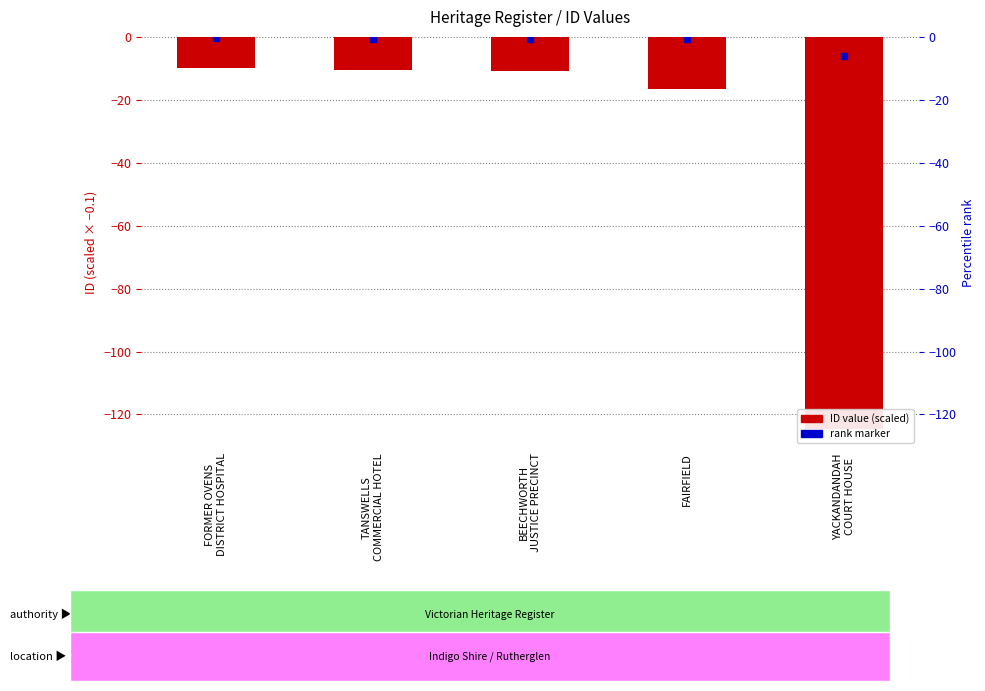

What position from the right is BEECHWORTH
JUSTICE PRECINCT?

3